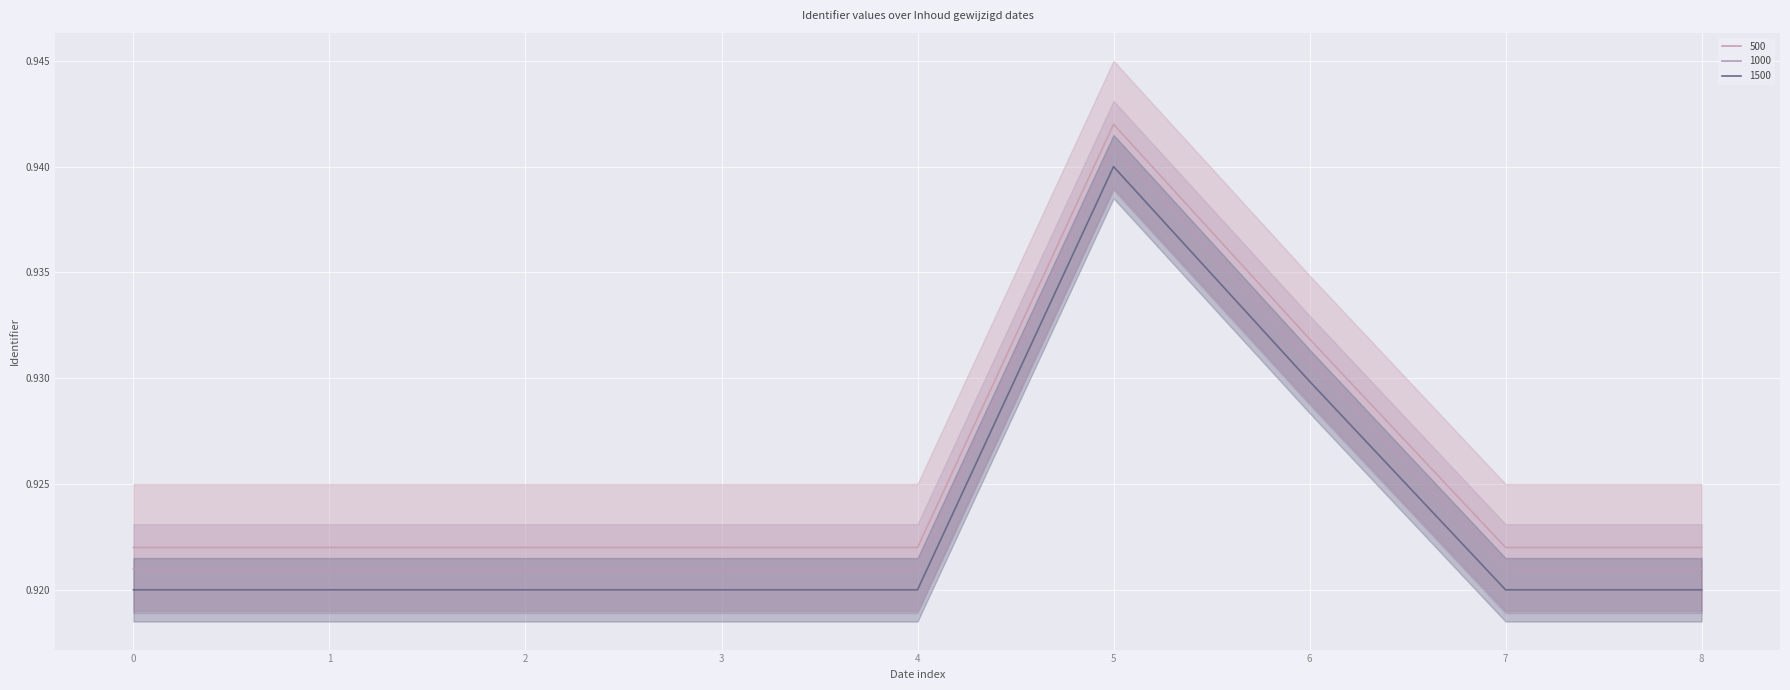

True or false: 500 and 1500 intersect in this chart.

False